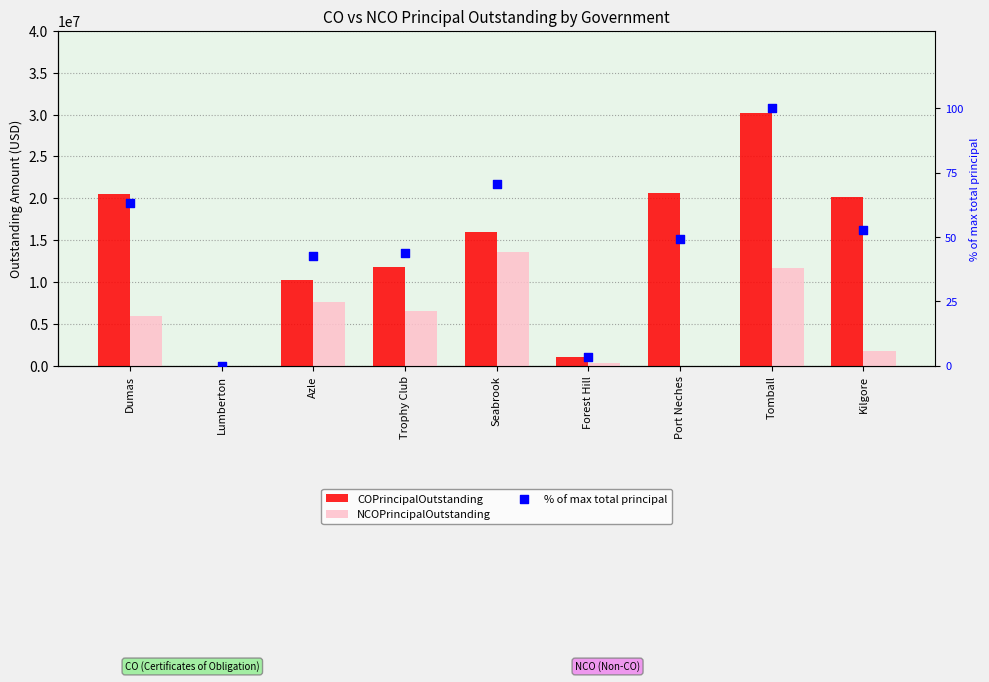

What is the total value across all series at Port Neches?

20585049.1